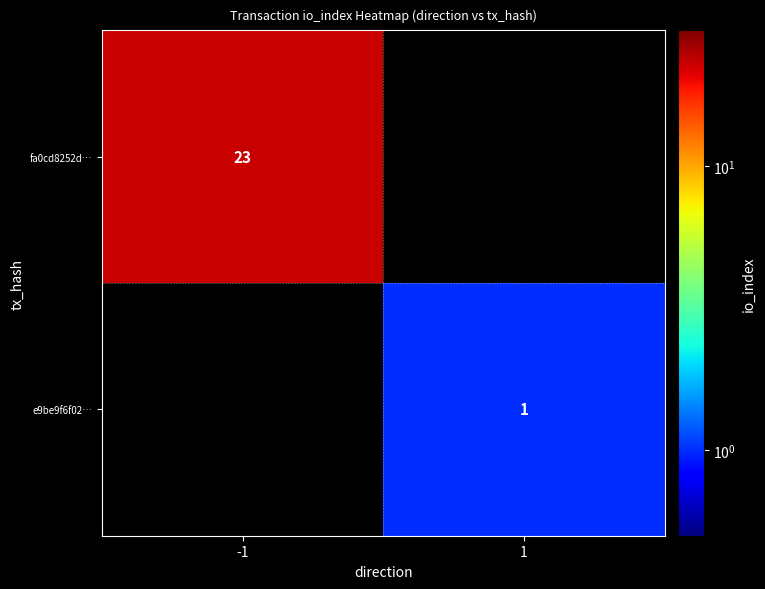

At which category is the sum across all series the highest?

-1